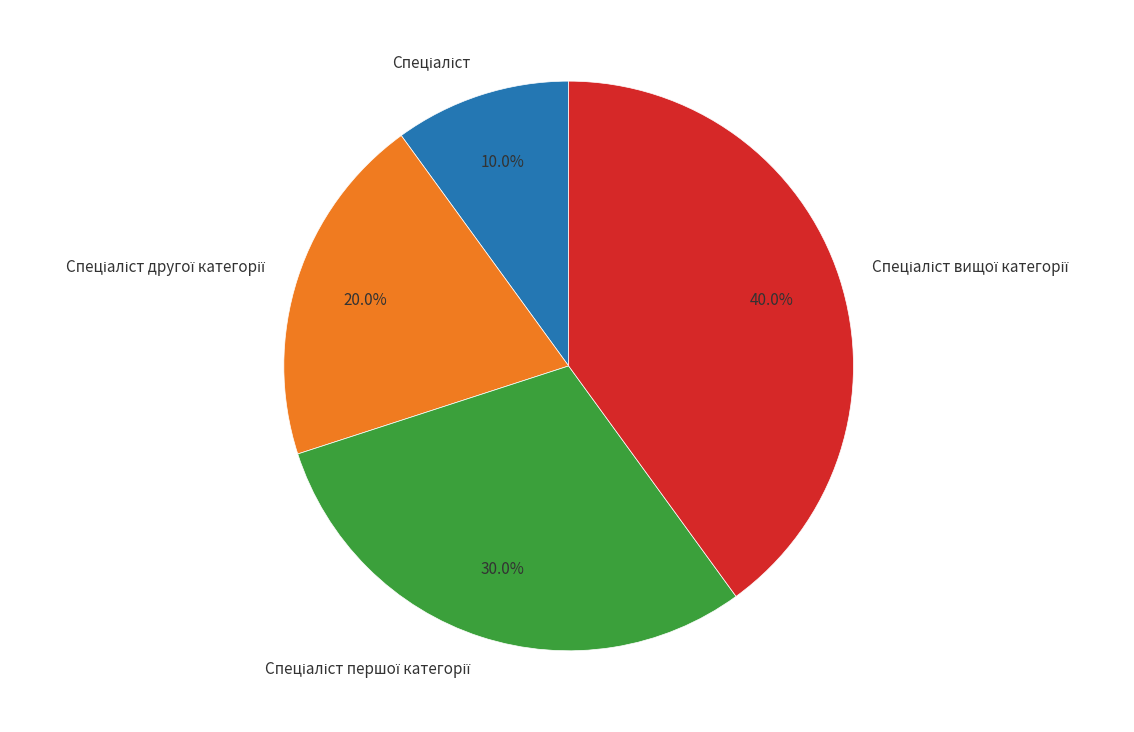

Is there any slice that represents more than half of the pie?

No